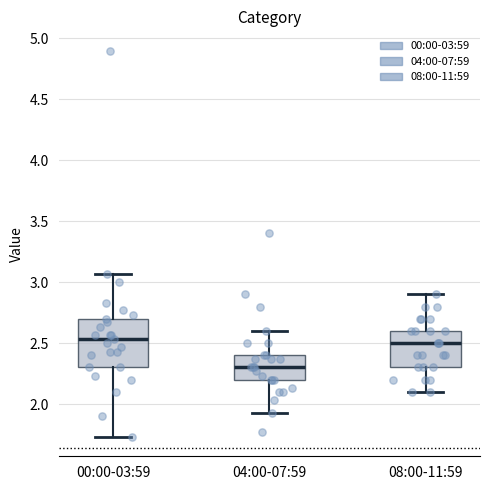

Which box is the tallest, from its lower edge to its upper edge?

00:00-03:59